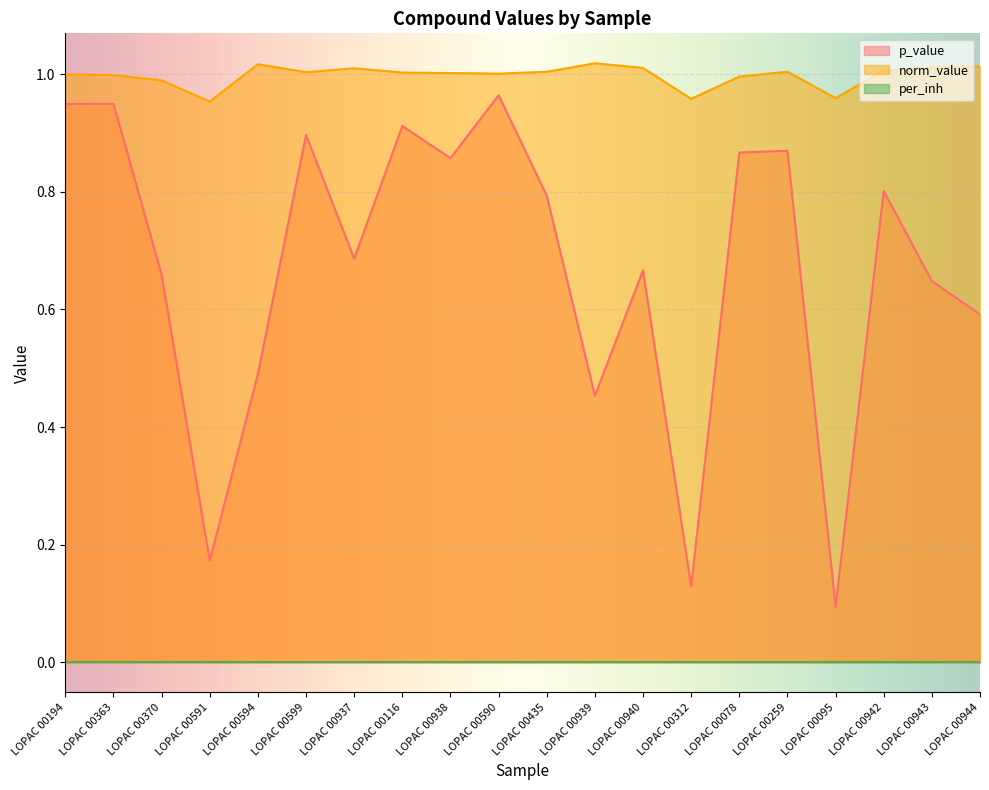

What position from the left is LOPAC 00943?

19